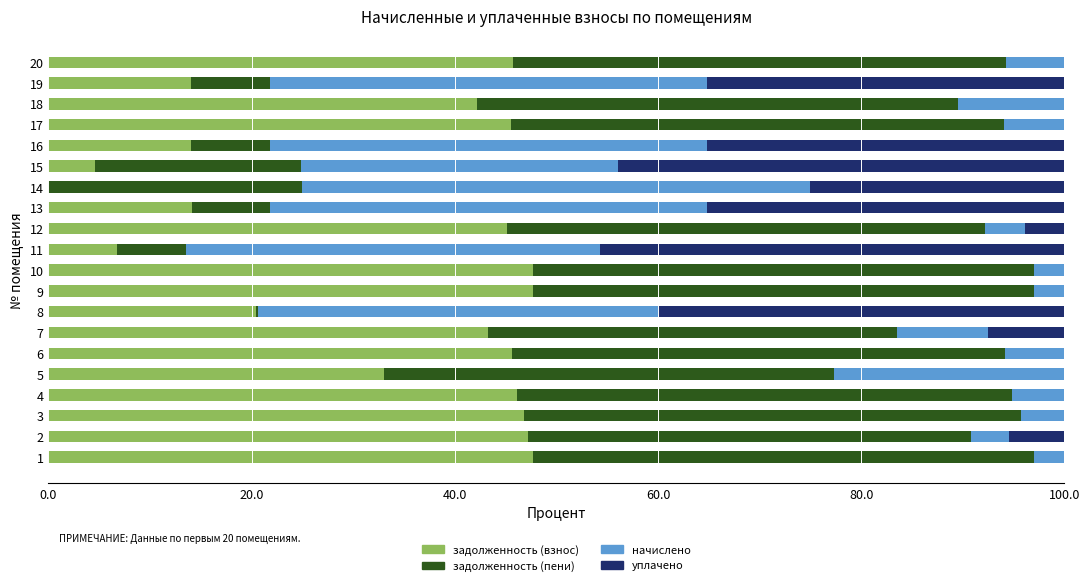

The value of задолженность (взнос) at 14 is -18.4. True or false?

False